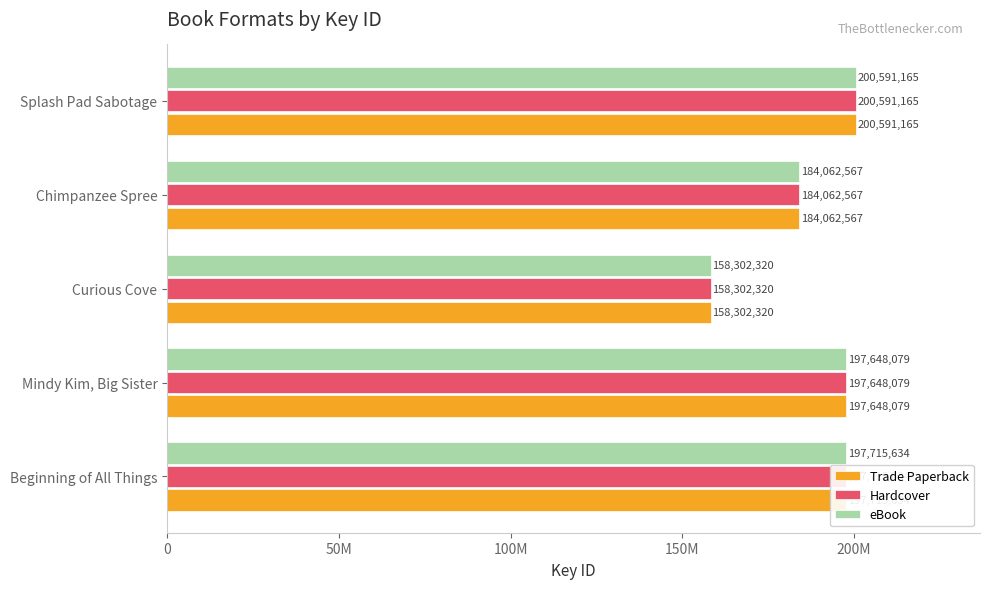

What are all the series names shown in the legend?

Trade Paperback, Hardcover, eBook